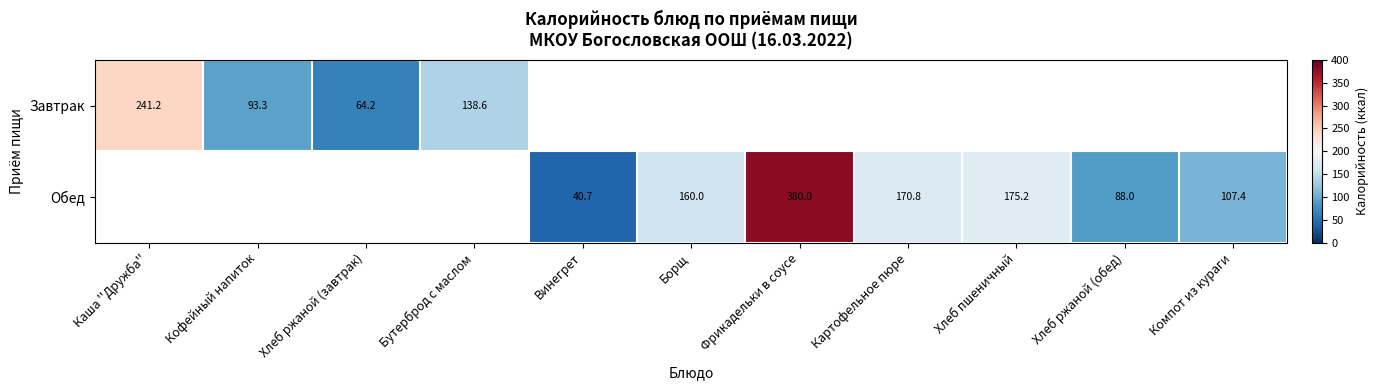

What is the sum of the Обед values at Компот из кураги and Картофельное пюре?

278.2